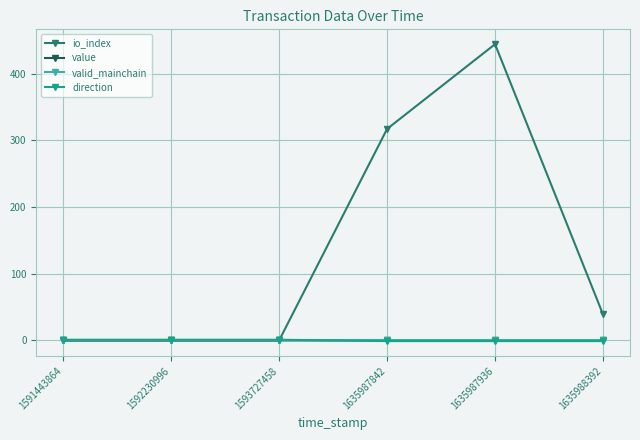

What is the greatest value displayed?

444.0